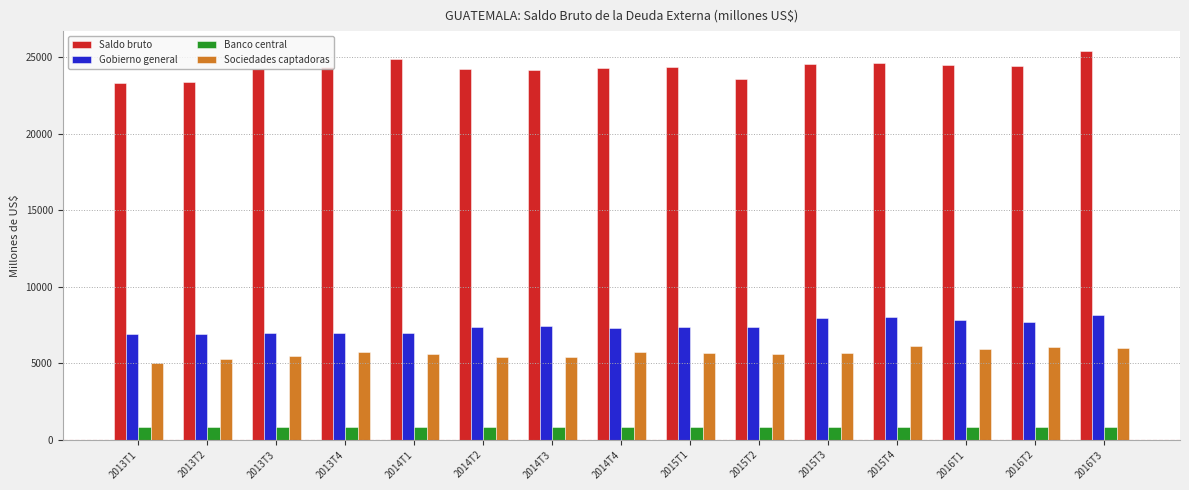

What is the highest value of the Banco central series?

853.9